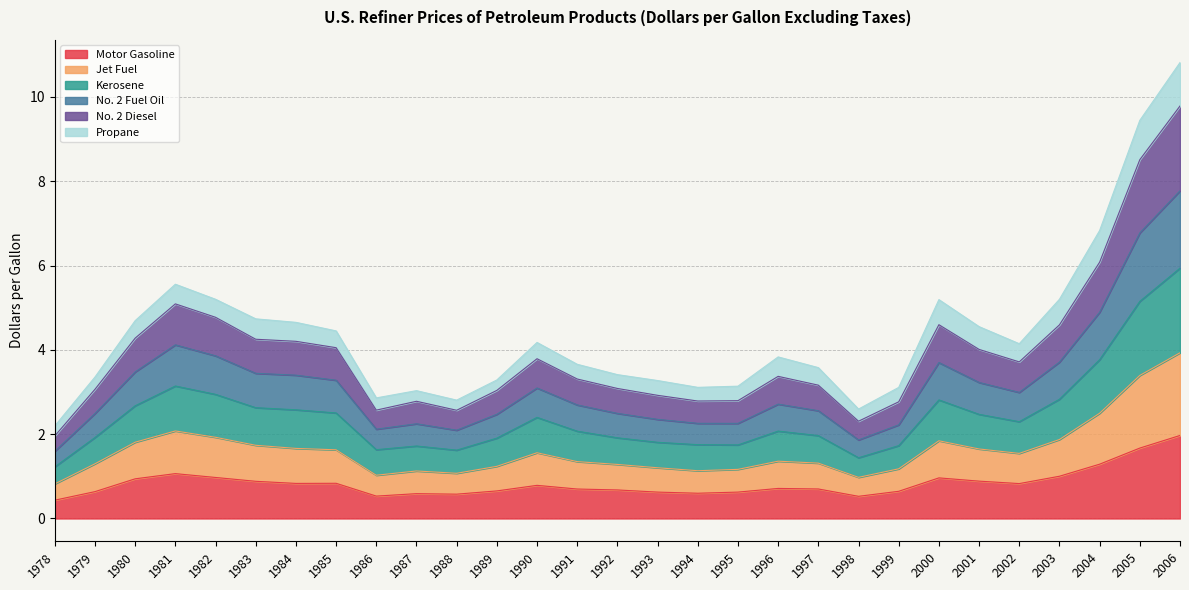

What is the total value across all series at 1981?

5.6